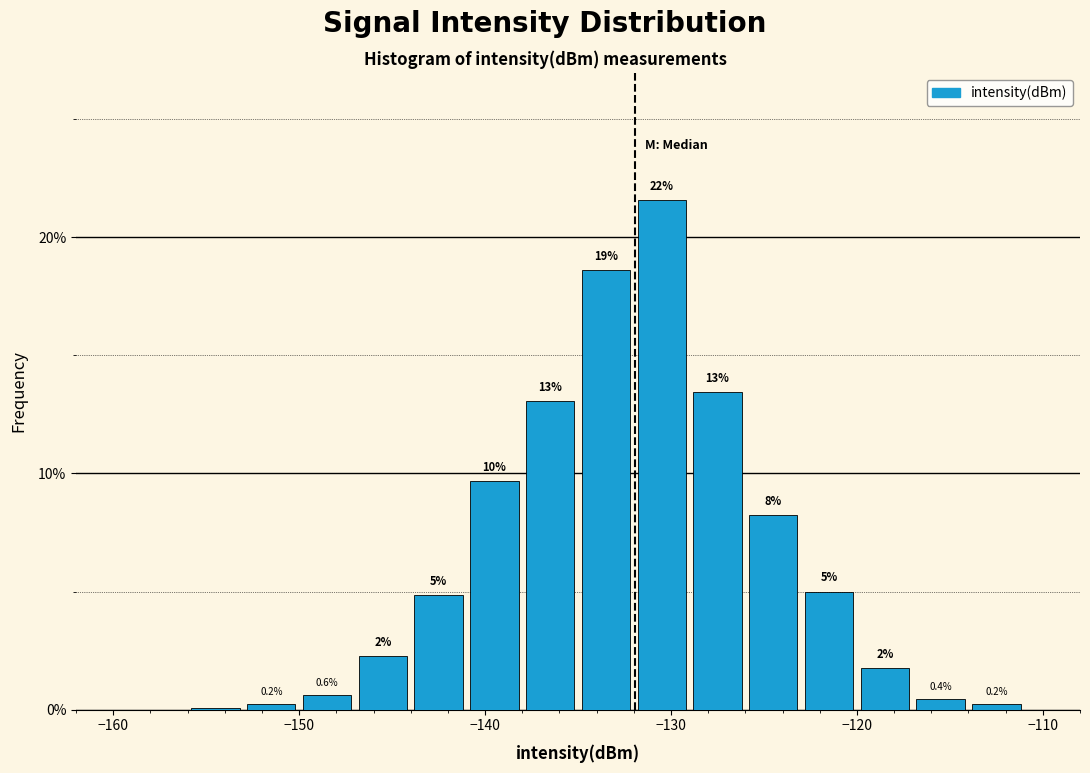

Read against the x-axis, roughly where is the centre of the tallest bar?

-130